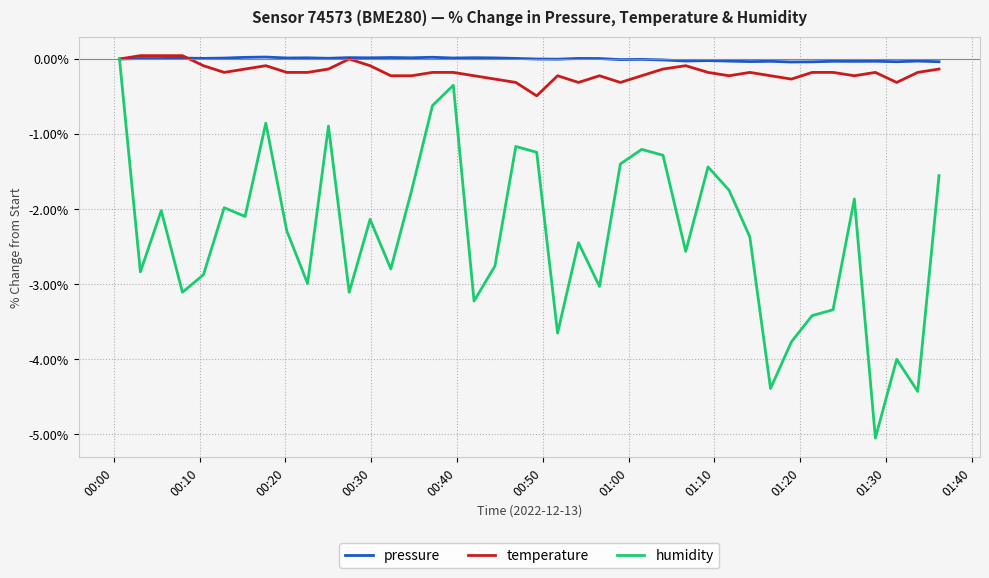

What is the lowest value of the temperature series?

-0.5